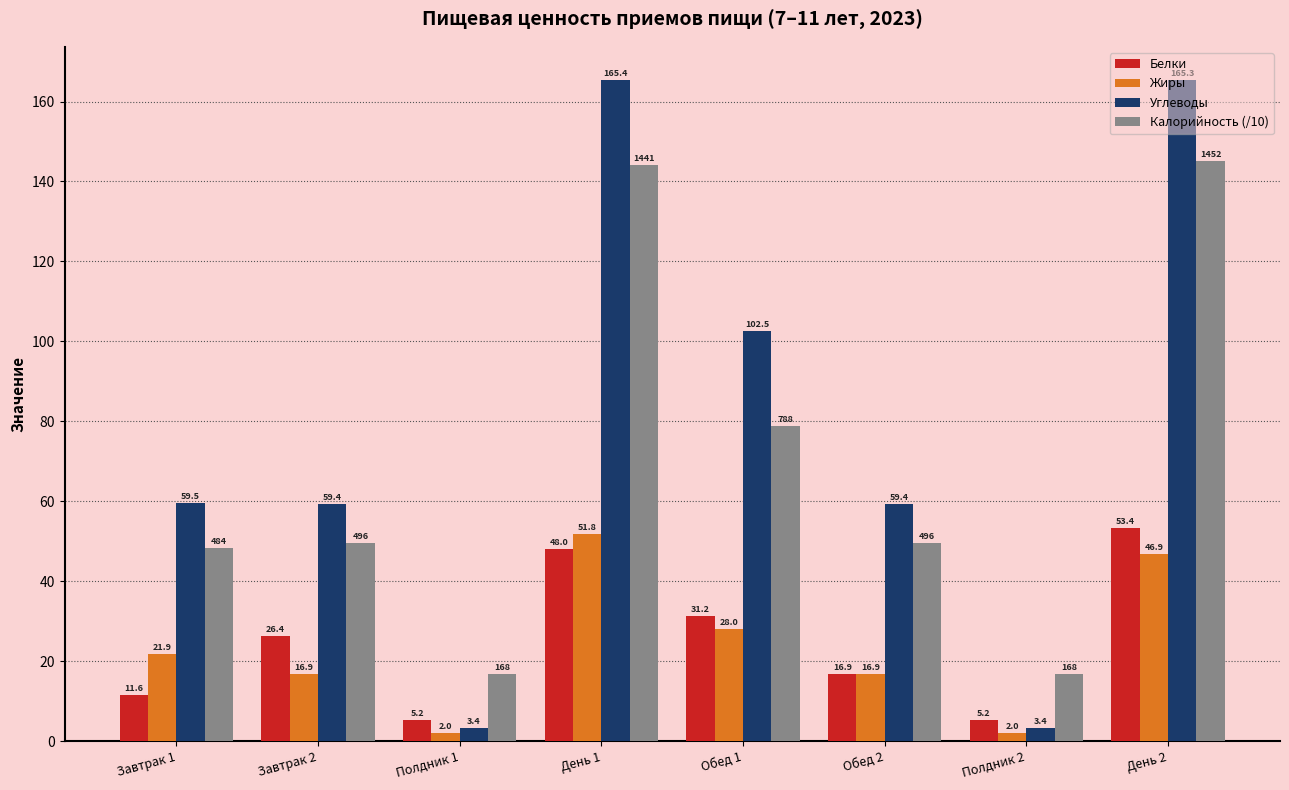

At which label does Жиры first exceed 21?

Завтрак 1